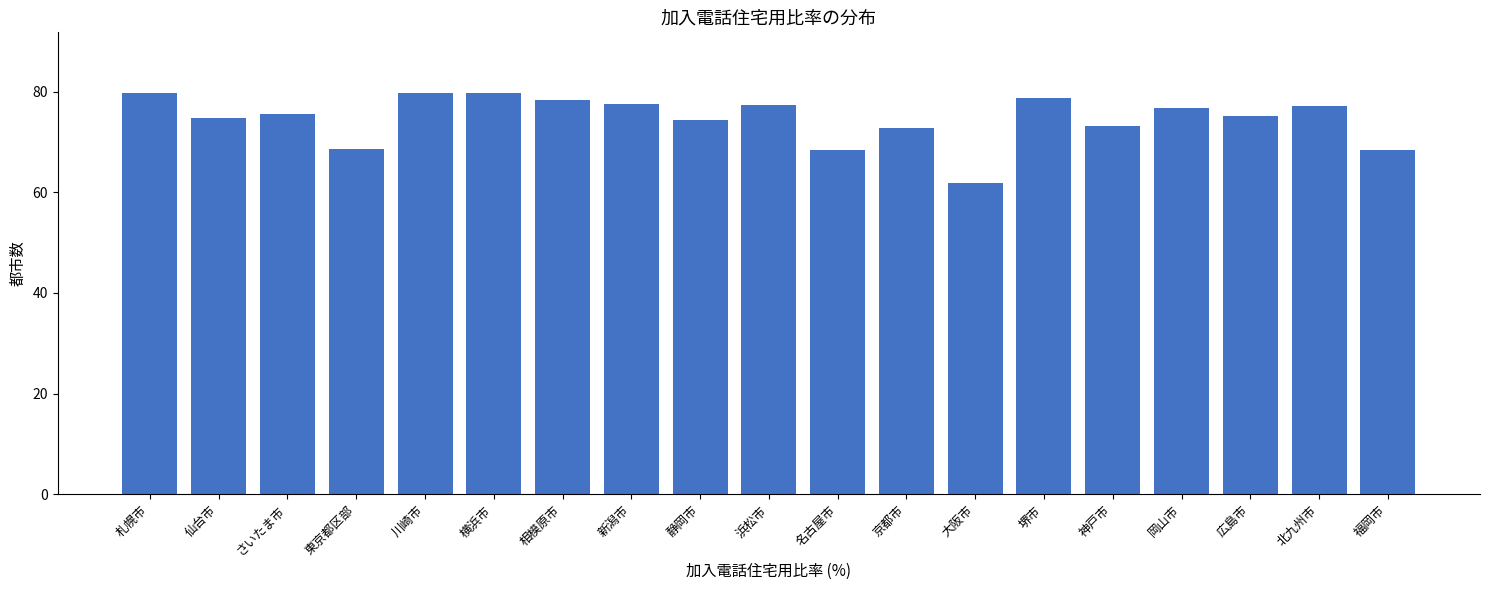

What is the minimum value shown in the chart?

61.8